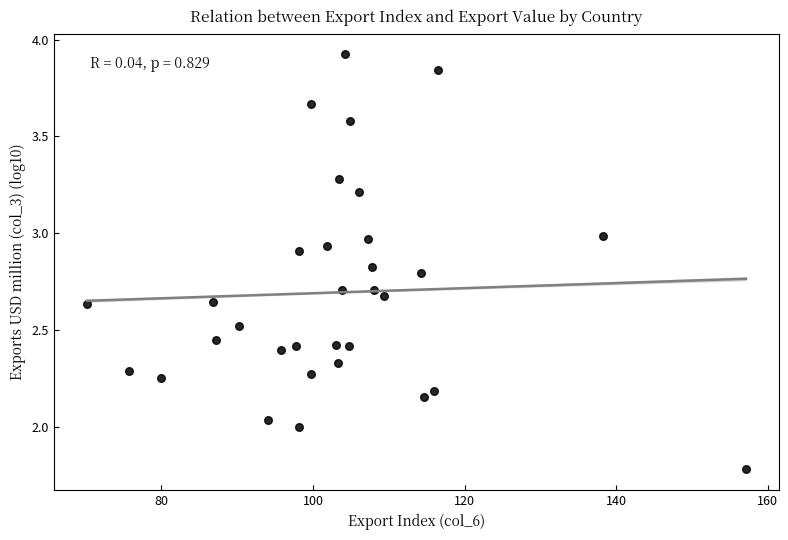

What is the range of X values (max minus min)?

86.9